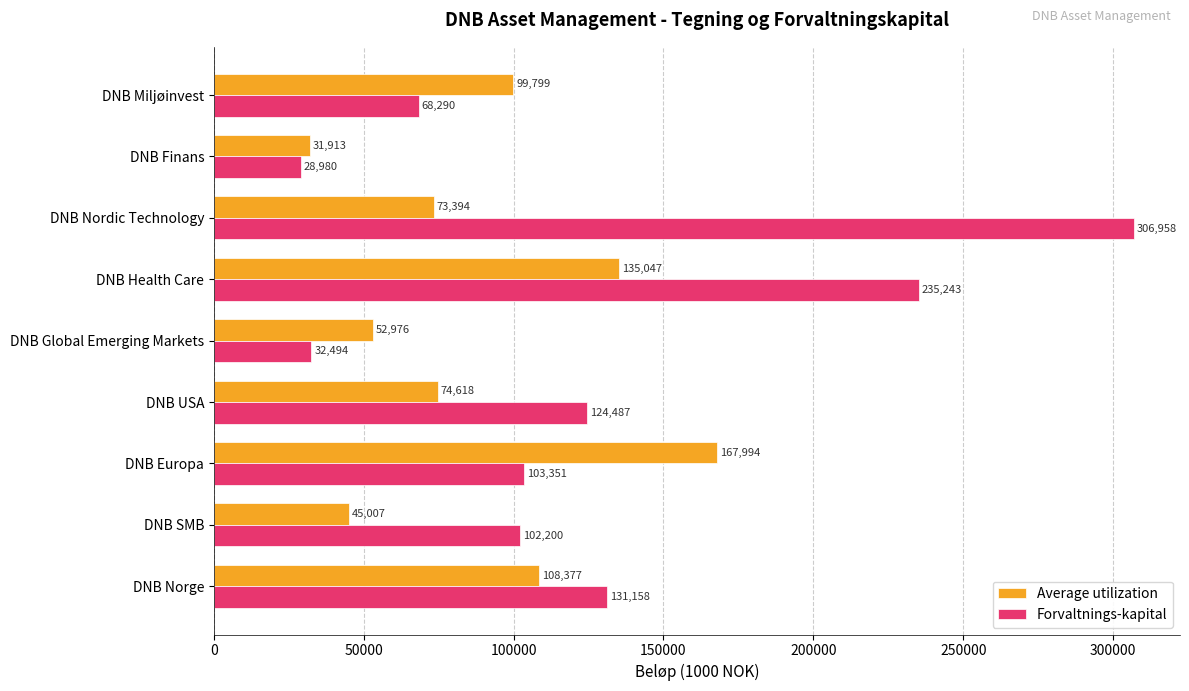

The Forvaltnings-kapital series shows 146062 at DNB Europa. True or false?

False